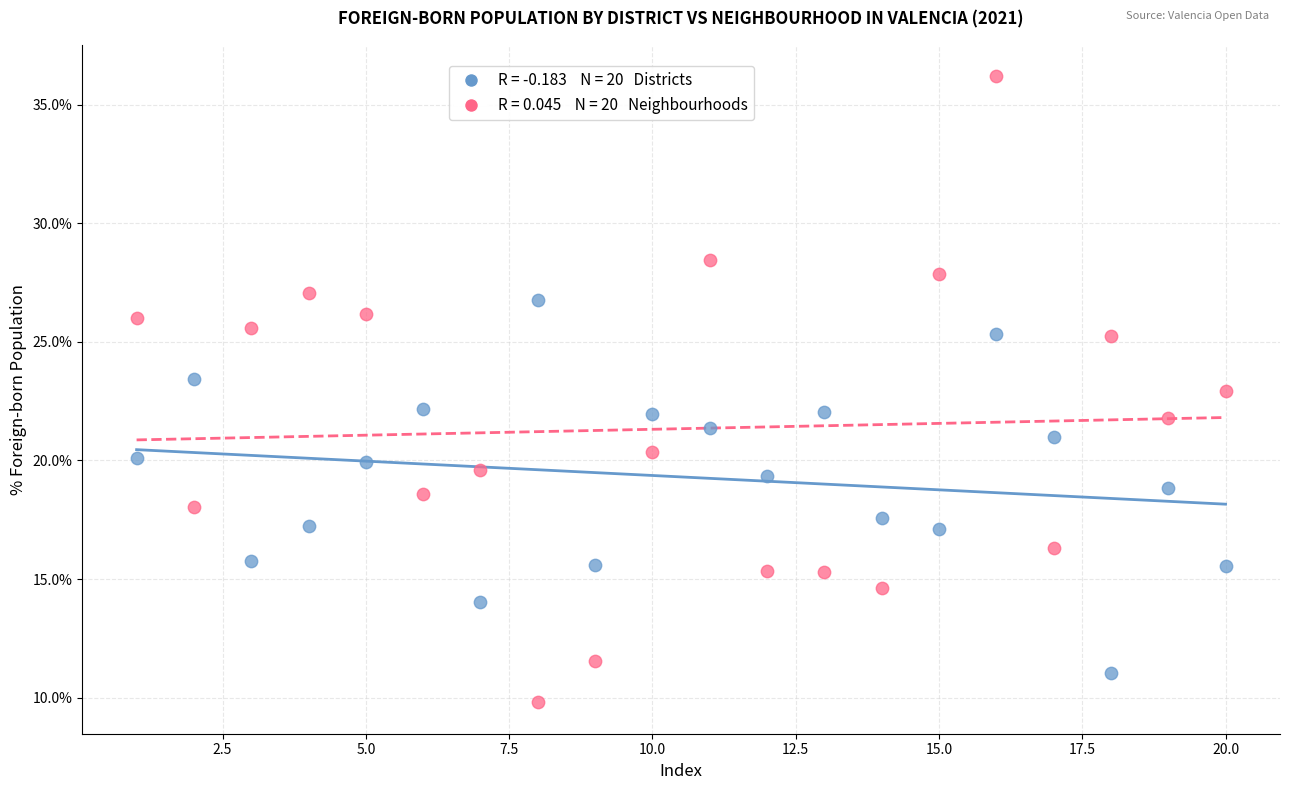

Across all data points, what is the range of Y values (max minus min)?

26.4